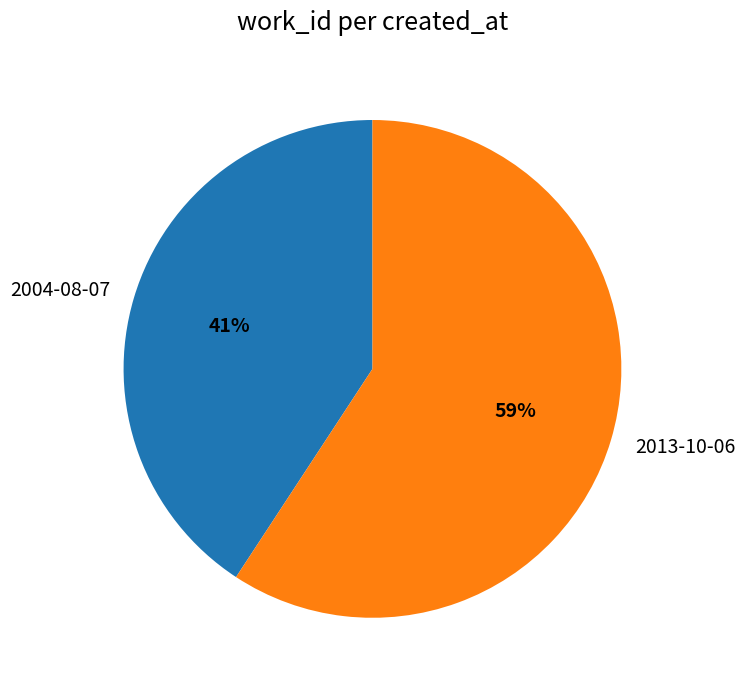

To the nearest percent, what is the difference between the 2013-10-06 and 2004-08-07 slice percentages?

18%